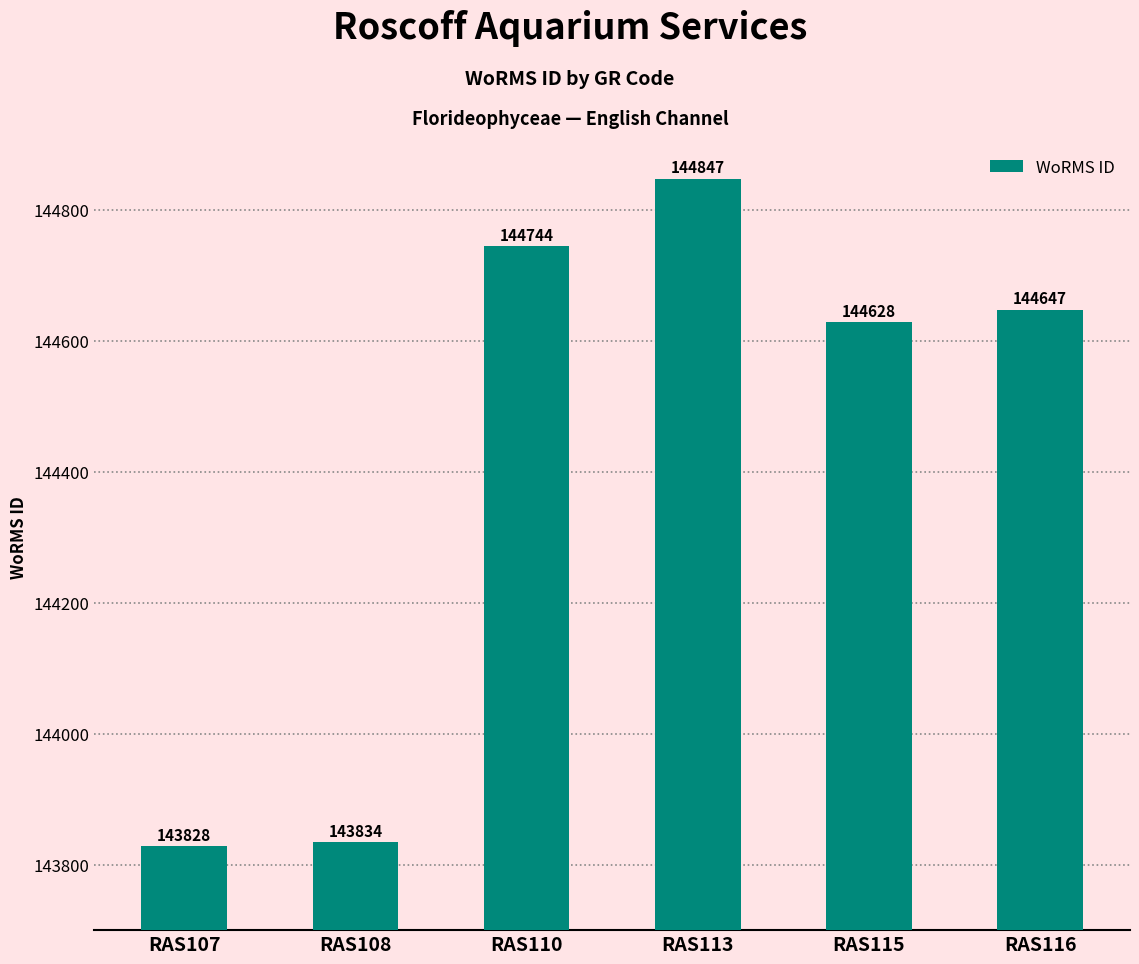

What is the difference between the maximum and minimum values?

1019